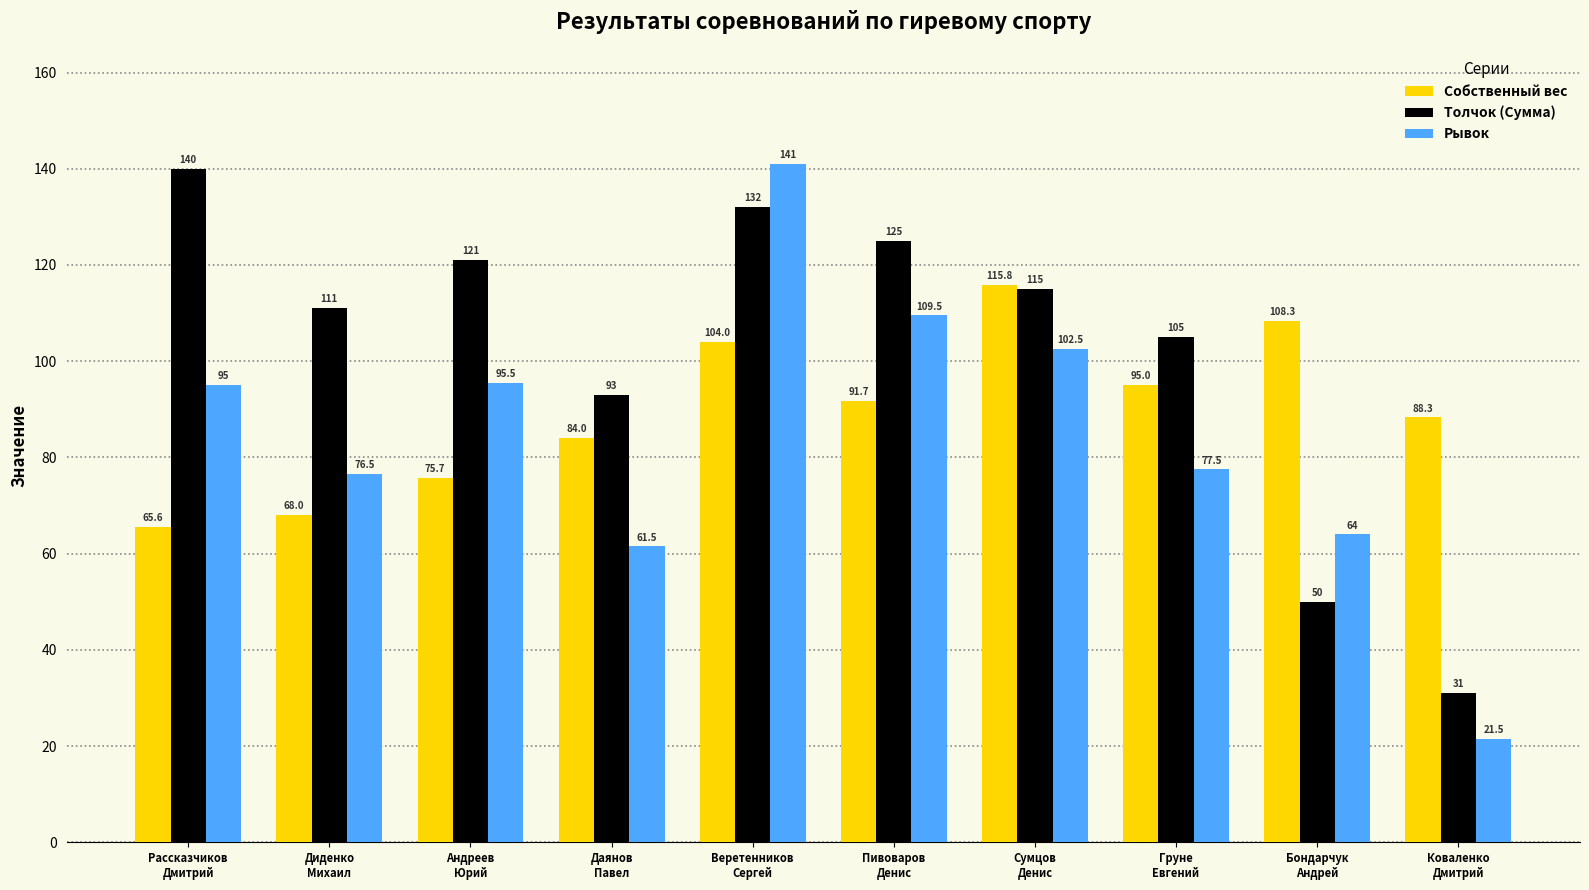

True or false: Собственный вес has a value of 95.0 at Груне
Евгений.

True